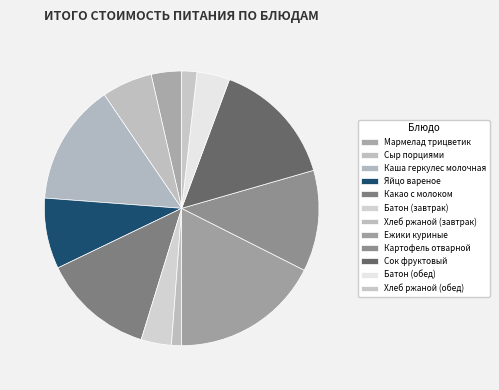

Combined, what portion of the pie is Хлеб ржаной (завтрак) and Сыр порциями?

7.1%